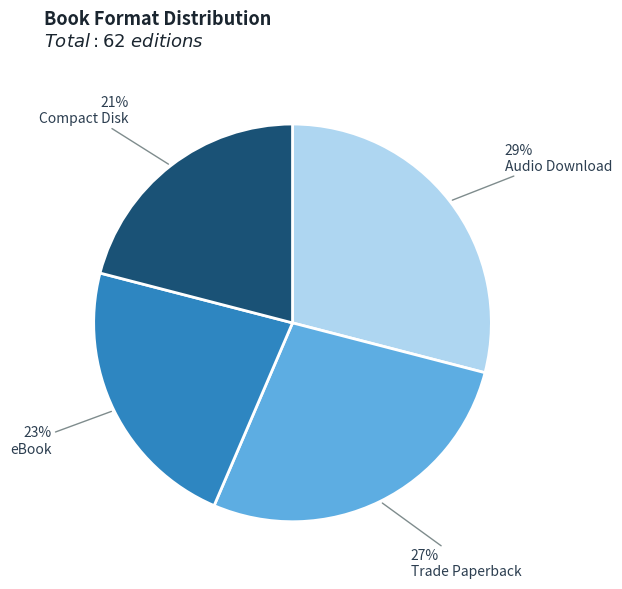

To the nearest percent, what is the average slice percentage?

25%